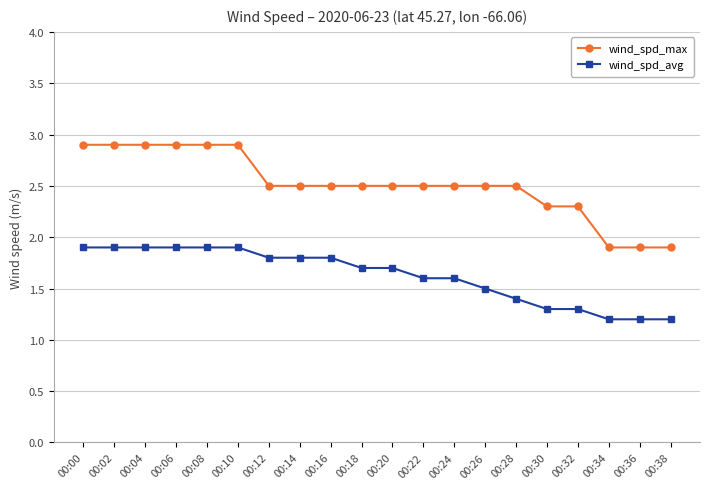

What is the sum of the wind_spd_avg values at 00:00 and 00:04?

3.8